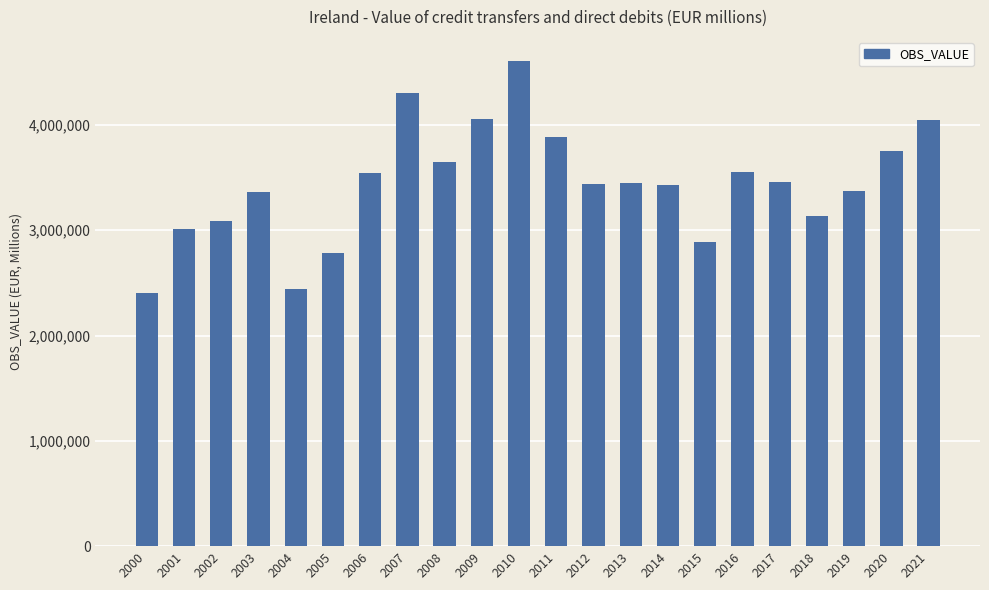

Which label corresponds to the largest value in the chart?

2010